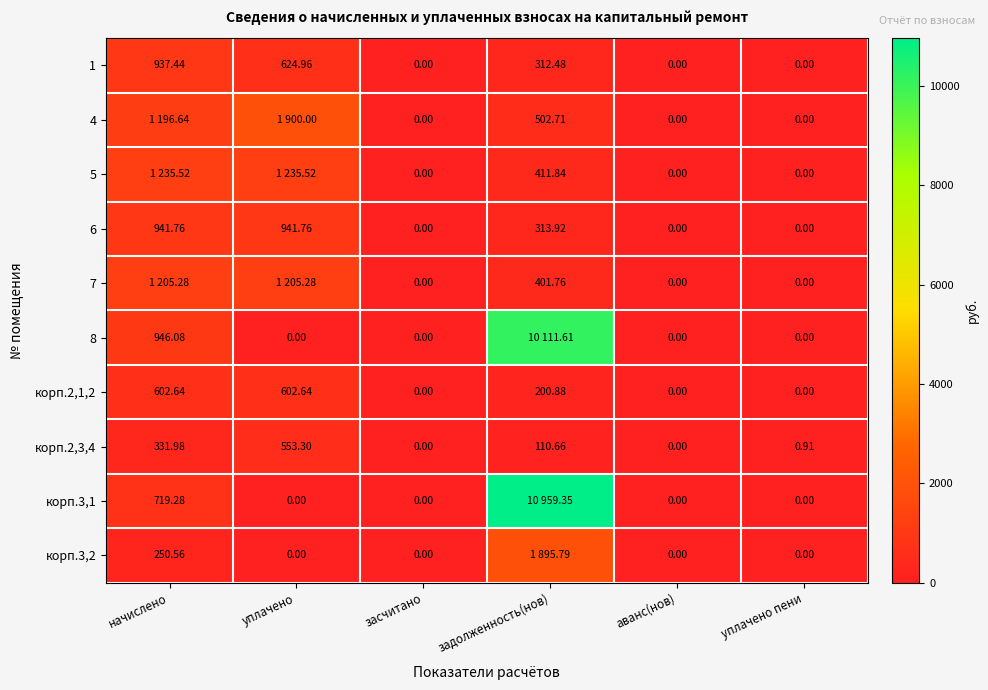

At which label does 1 reach its peak?

начислено